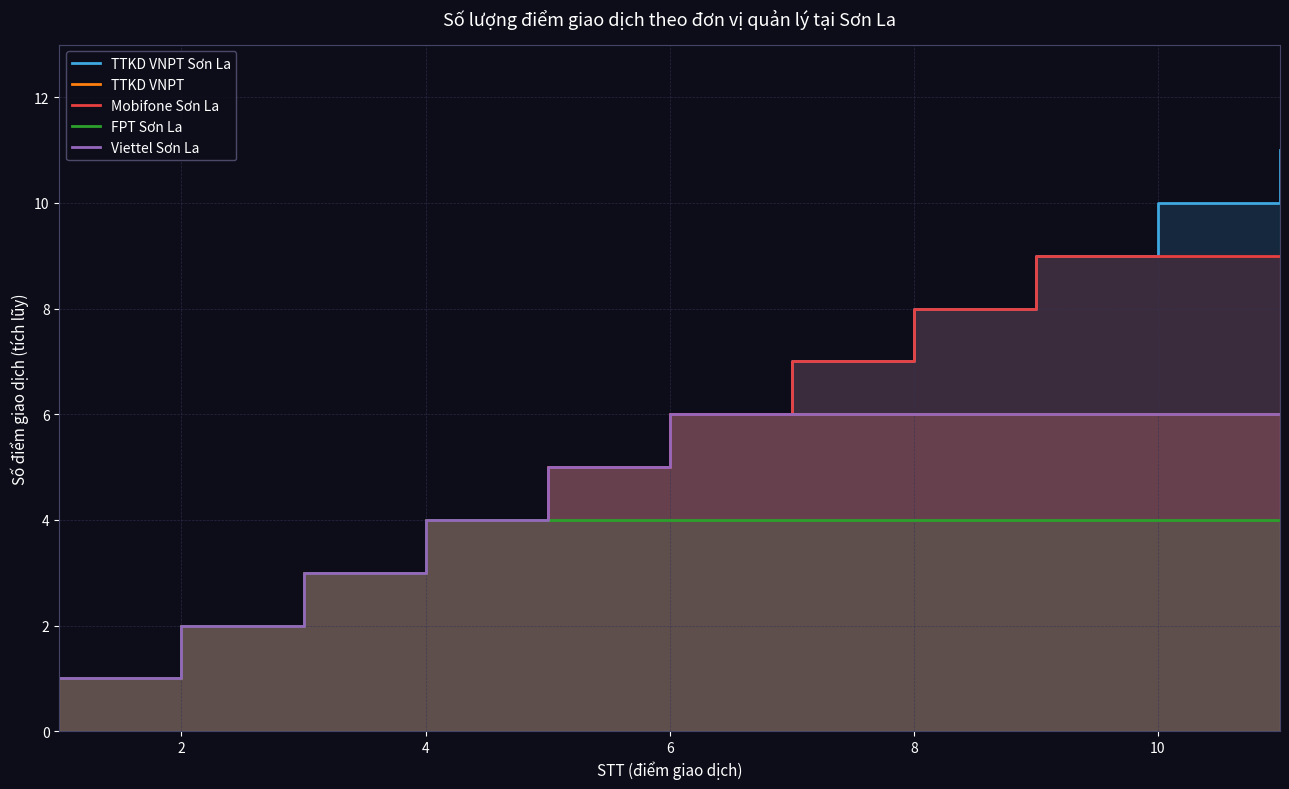

Count the Mobifone Sơn La values in the range 3 to 9.

9